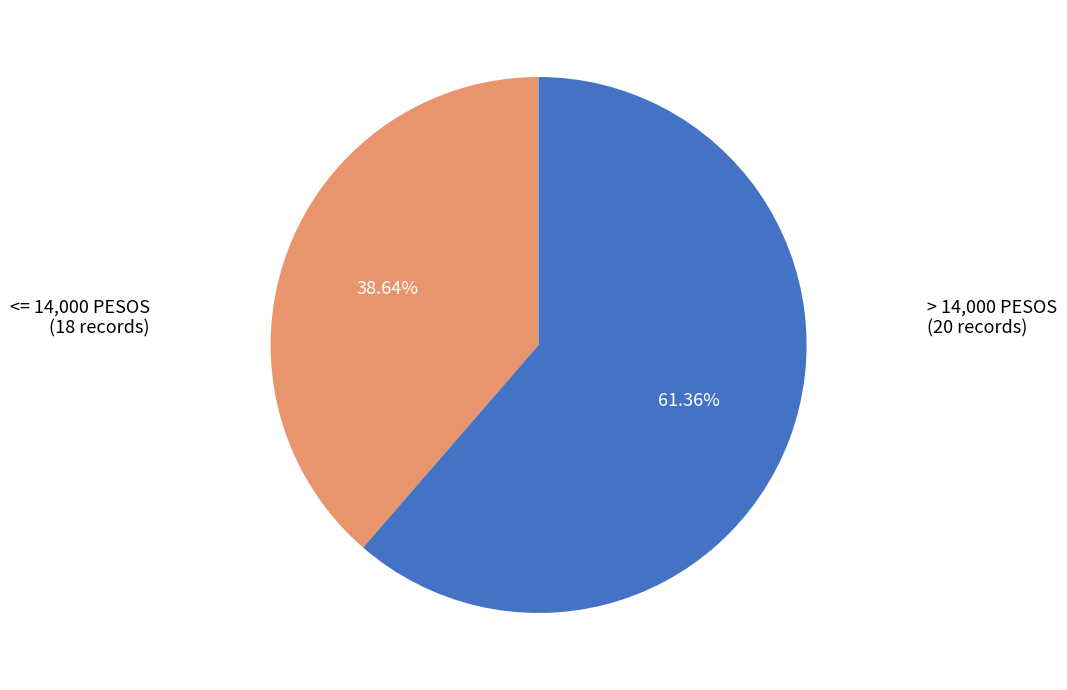

Is there a majority slice in this chart?

Yes